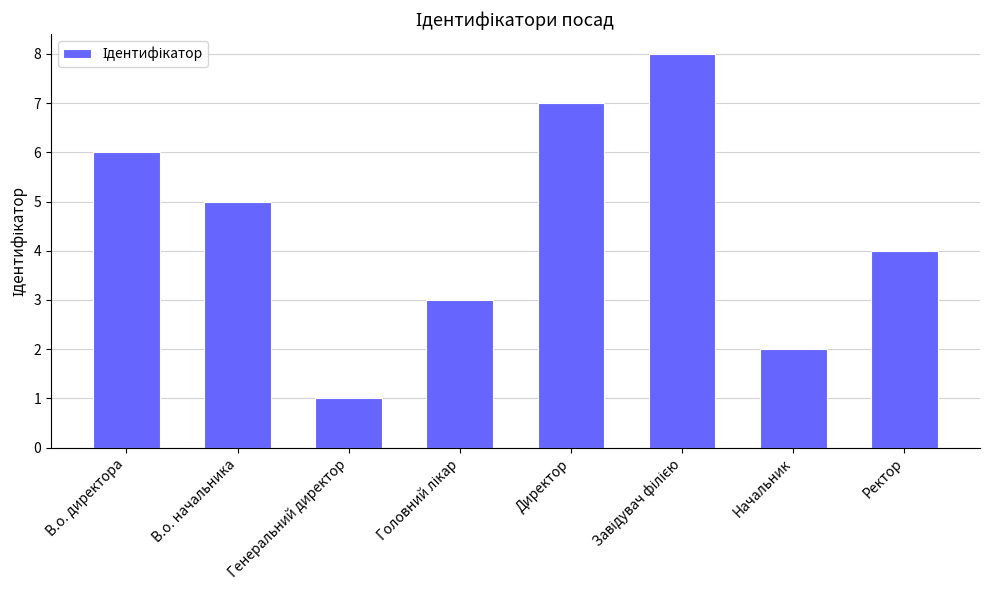

Which category has the lowest value across all series?

Генеральний директор